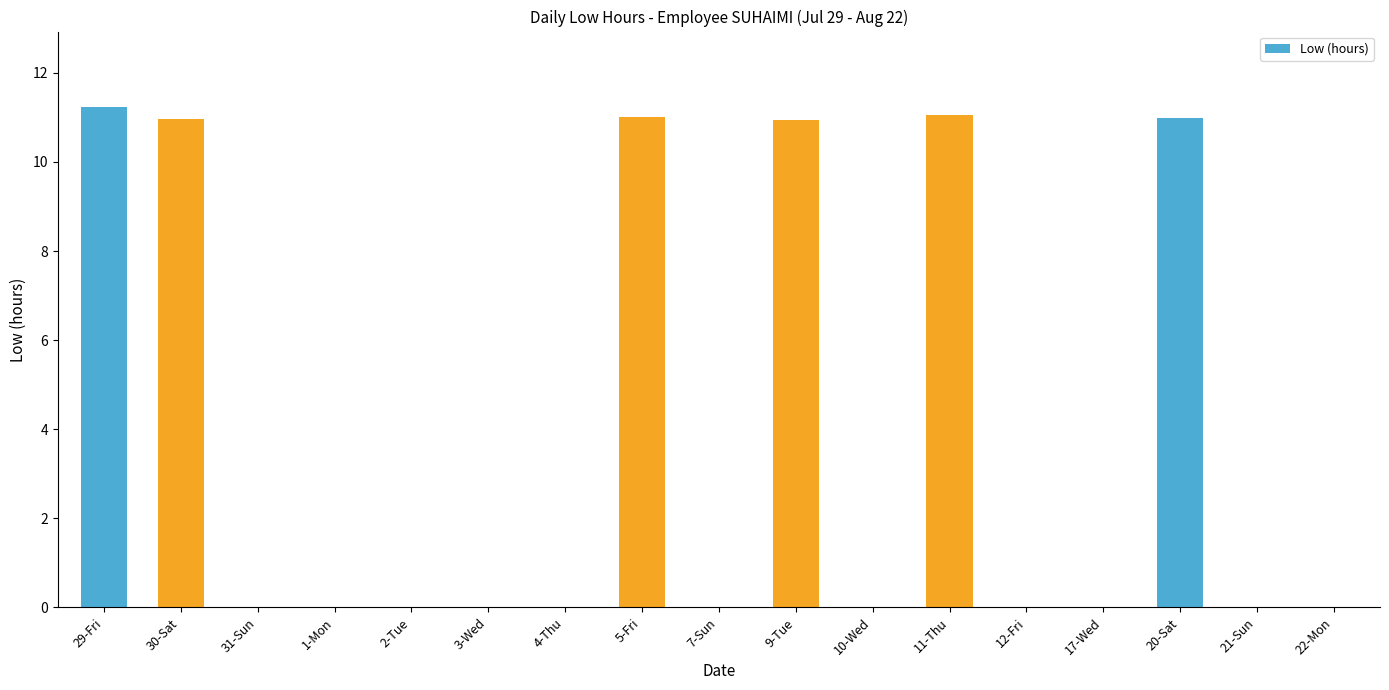

What is the change in value from 30-Sat to 31-Sun?

-11.0